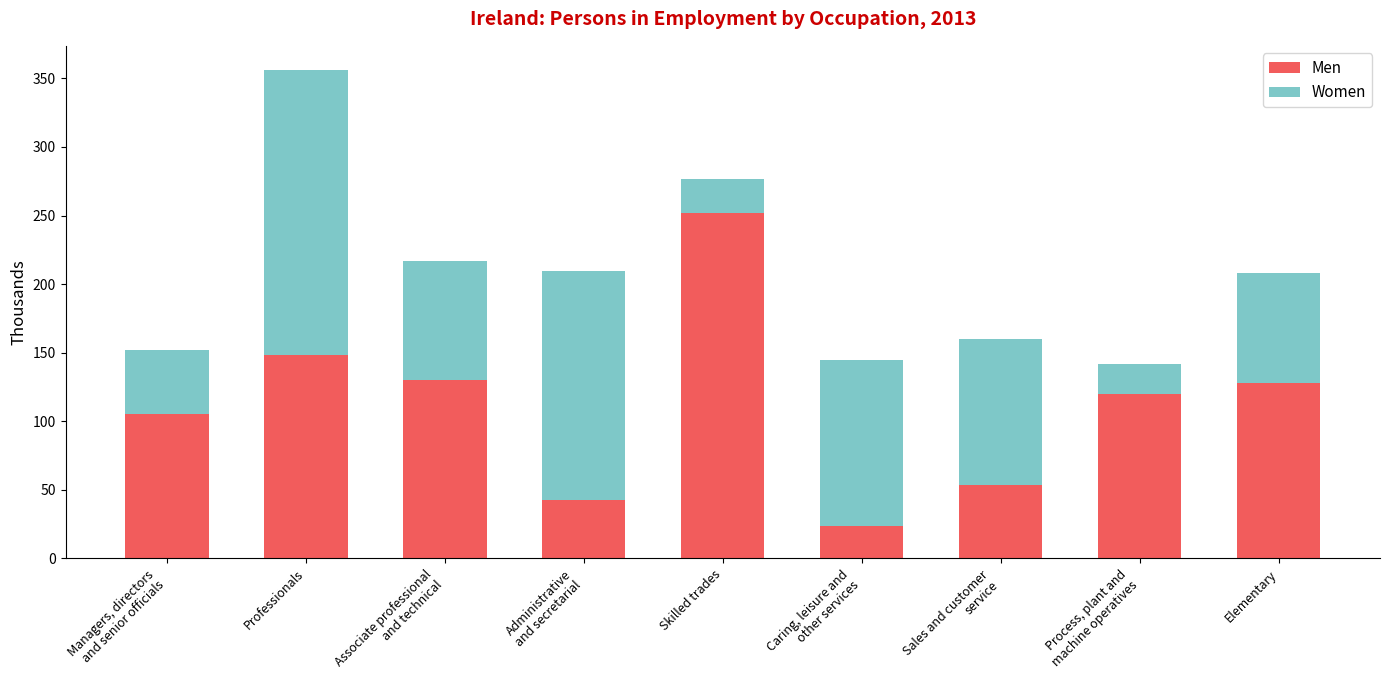

Which category has the highest value in the Men series?

Skilled trades